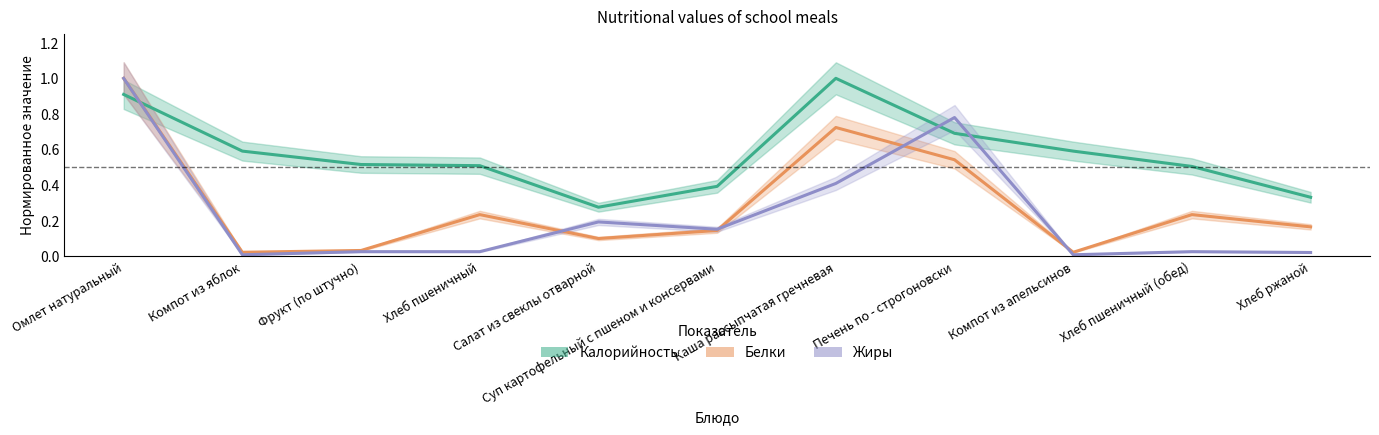

Rank the series by their average value, from highest to lowest.

Калорийность, Белки, Жиры